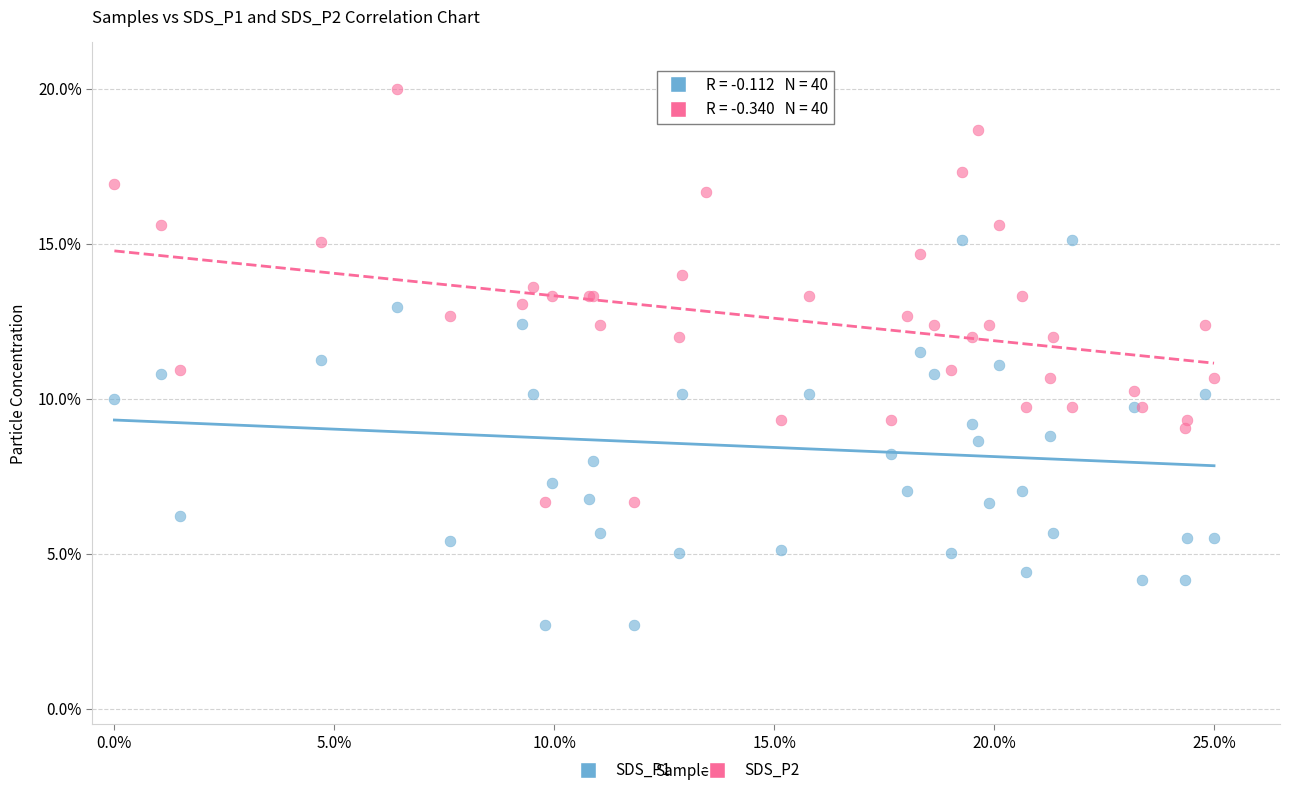

Which series has the widest spread of Y values?

SDS_P1